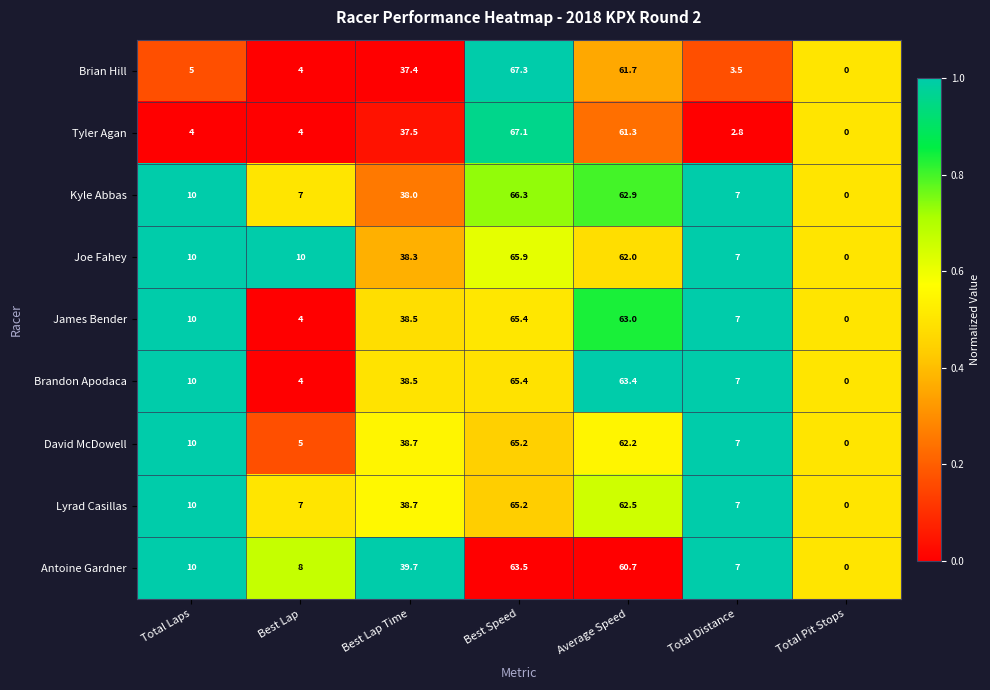

Between Best Lap Time and Total Pit Stops, which series saw the biggest shift?

Antoine Gardner